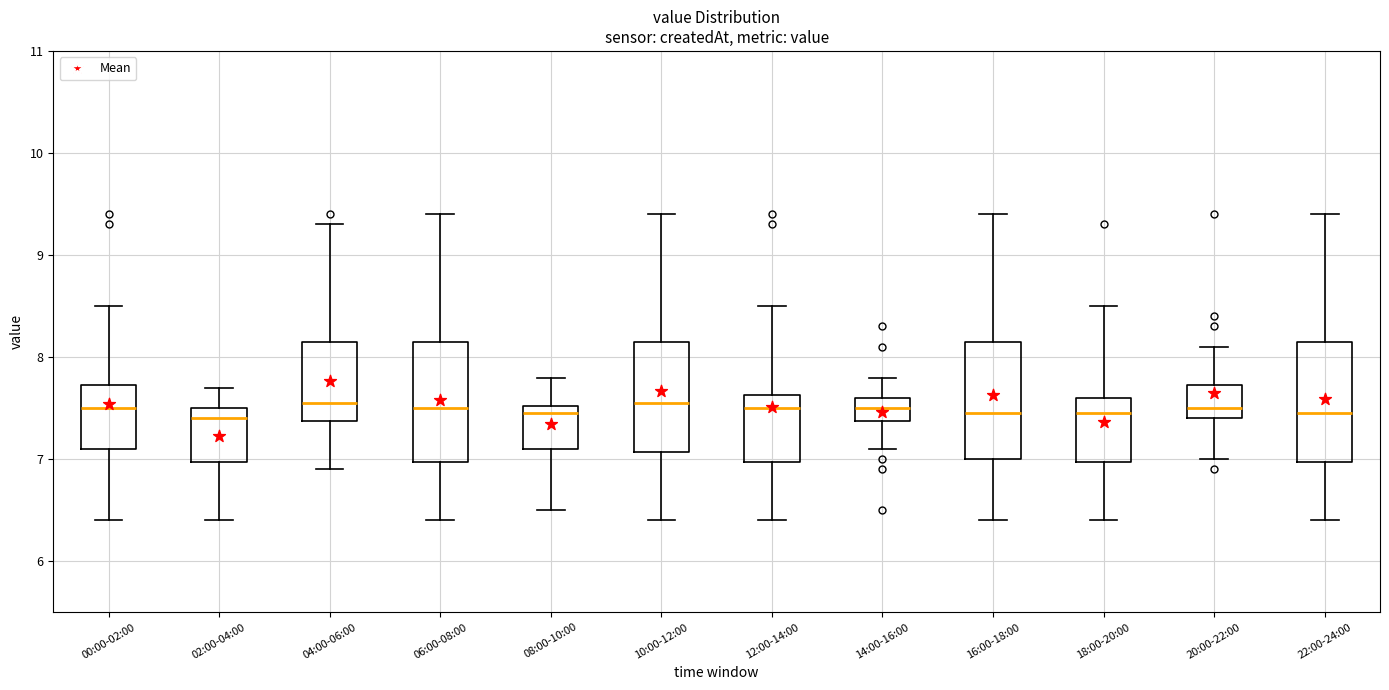

Reading left to right, transcribe this box plot: for each box, give where its median line is, the range the box spans, and where its two whiskers end, as read against the y-axis. The values are not printed on the chart, so give them approximately, as read against the axis.

00:00-02:00: median 7.5, box 7.1 to 7.7, whiskers 6.4 to 8.5
02:00-04:00: median 7.4, box 7.0 to 7.5, whiskers 6.4 to 7.7
04:00-06:00: median 7.6, box 7.4 to 8.2, whiskers 6.9 to 9.3
06:00-08:00: median 7.5, box 7.0 to 8.2, whiskers 6.4 to 9.4
08:00-10:00: median 7.5 (just below the box's upper edge), box 7.1 to 7.5, whiskers 6.5 to 7.8
10:00-12:00: median 7.6, box 7.1 to 8.2, whiskers 6.4 to 9.4
12:00-14:00: median 7.5, box 7.0 to 7.6, whiskers 6.4 to 8.5
14:00-16:00: median 7.5, box 7.4 to 7.6, whiskers 7.1 to 7.8
16:00-18:00: median 7.5, box 7.0 to 8.2, whiskers 6.4 to 9.4
18:00-20:00: median 7.5, box 7.0 to 7.6, whiskers 6.4 to 8.5
20:00-22:00: median 7.5, box 7.4 to 7.7, whiskers 7.0 to 8.1
22:00-24:00: median 7.5, box 7.0 to 8.2, whiskers 6.4 to 9.4